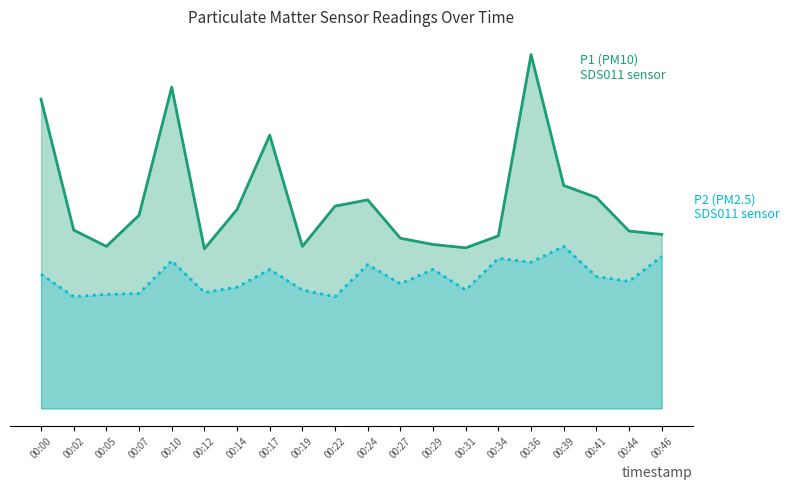

What is the average value of the P1 line series?

4.4